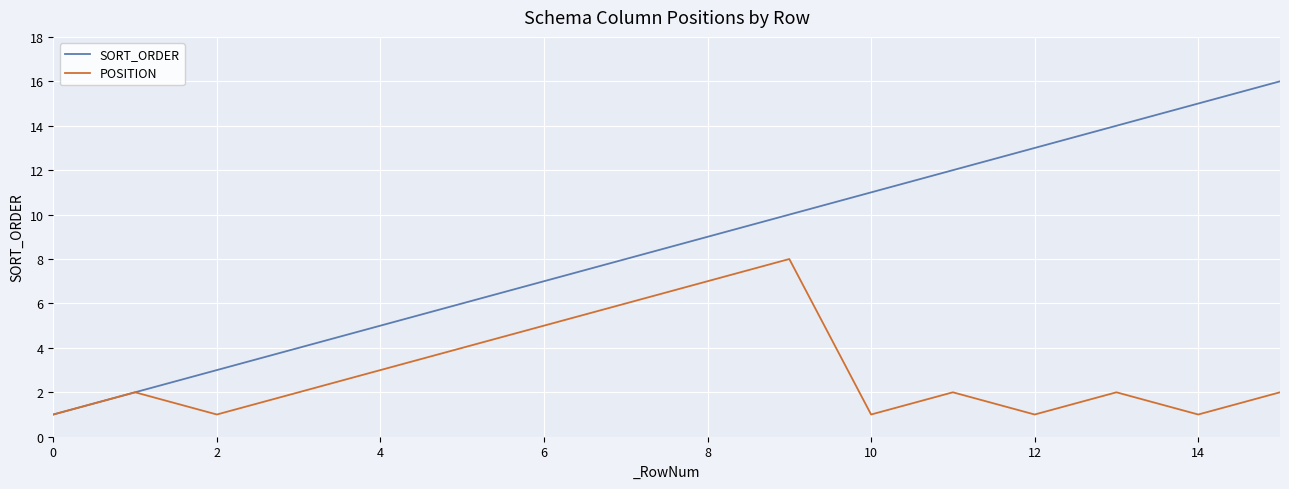

Rank the series by their maximum value, from lowest to highest.

POSITION, SORT_ORDER